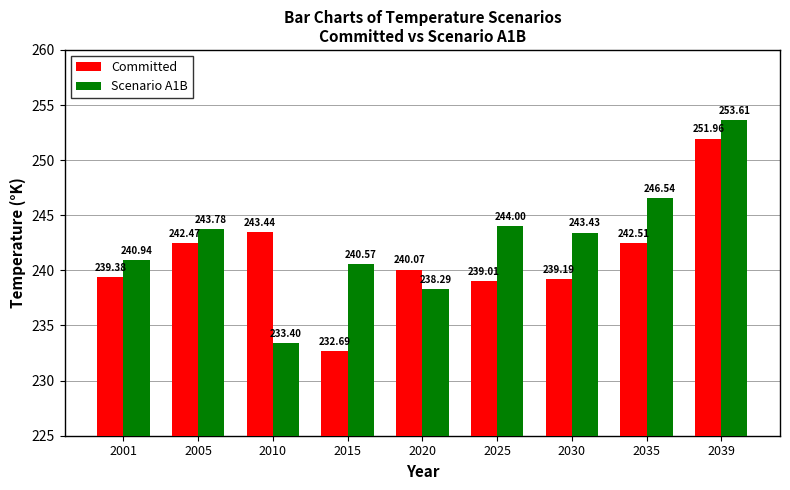

How many groups of bars are there?

9